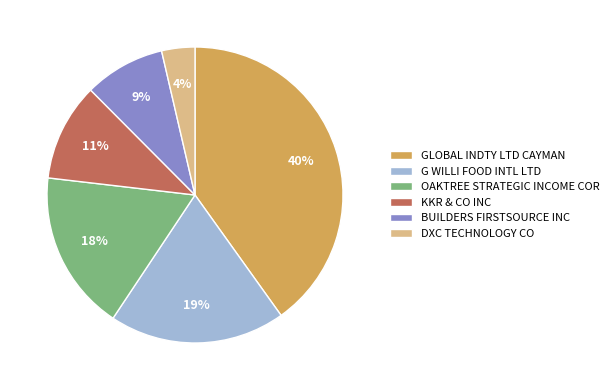

The DXC TECHNOLOGY CO slice represents 4% of the pie. True or false?

True